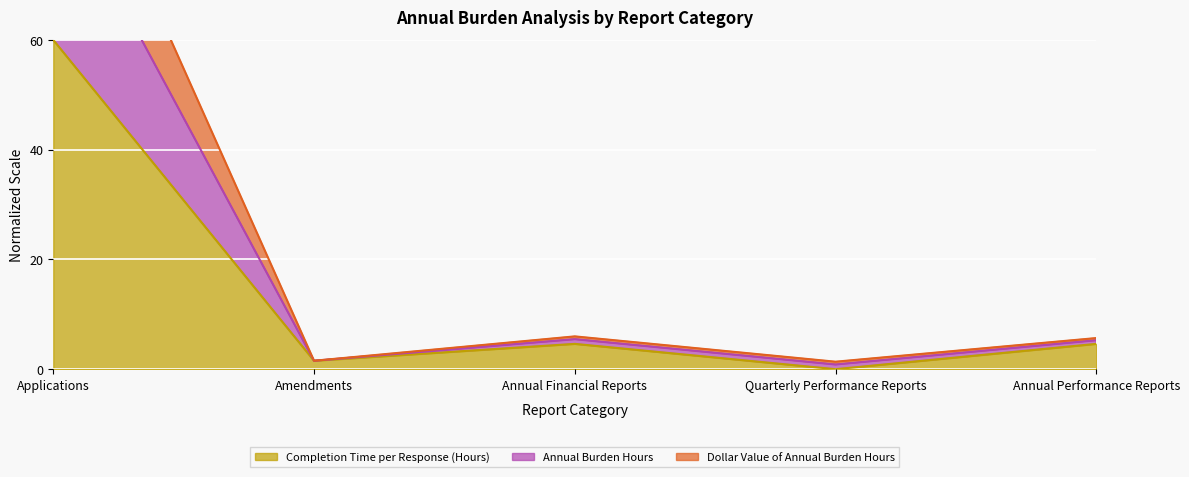

What is the label of the 4th point from the right?

Amendments